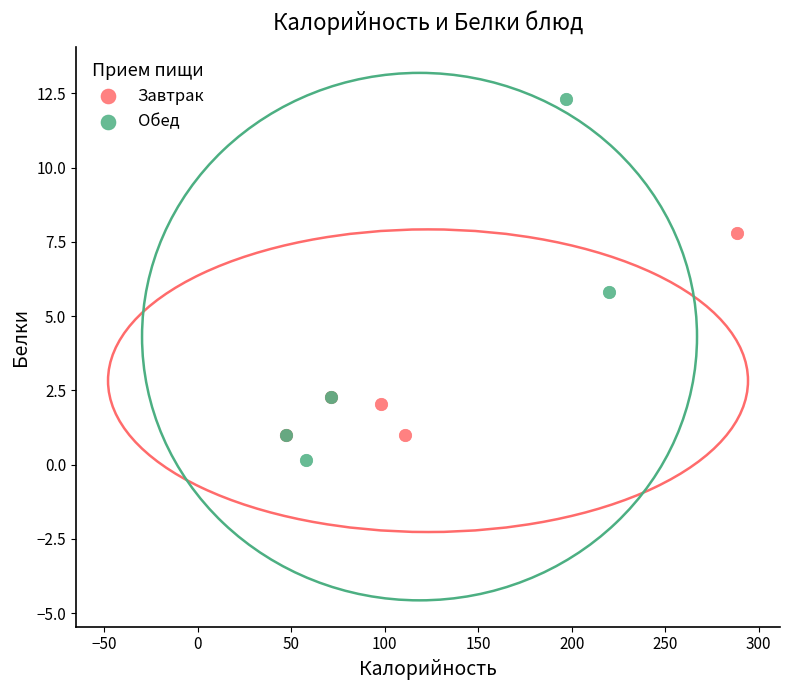

Which series reaches the maximum Y coordinate?

Обед